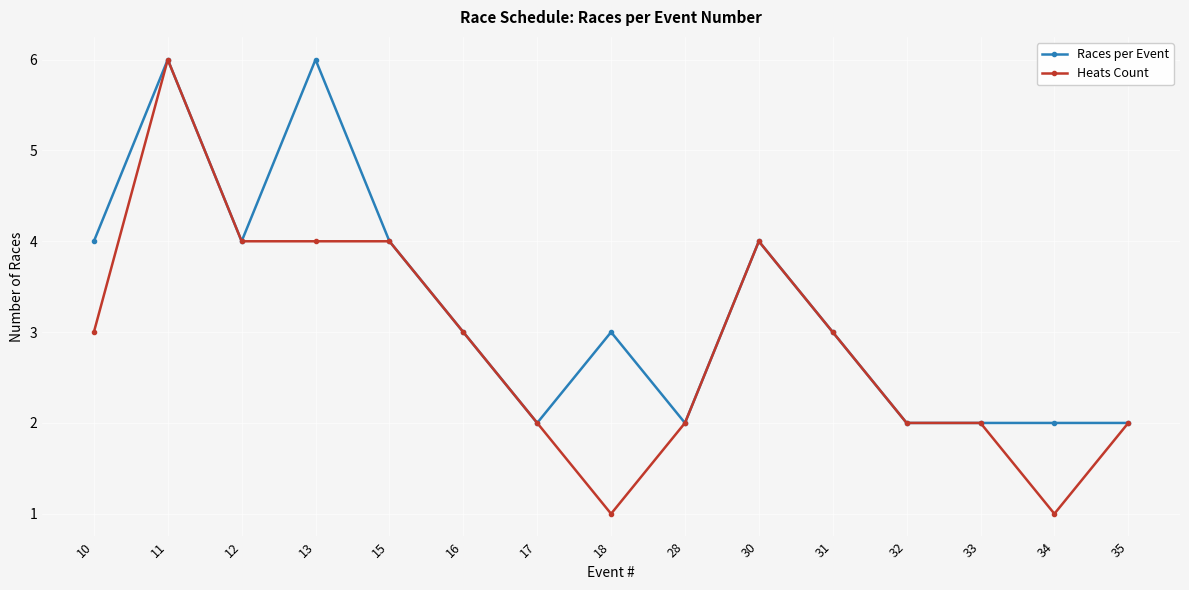

Which series has the largest total across all categories?

Races per Event